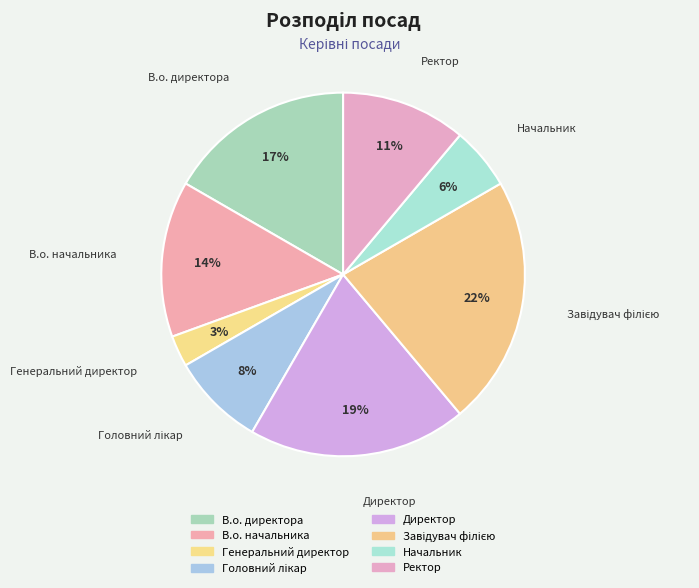

How many slices are in this pie chart?

8